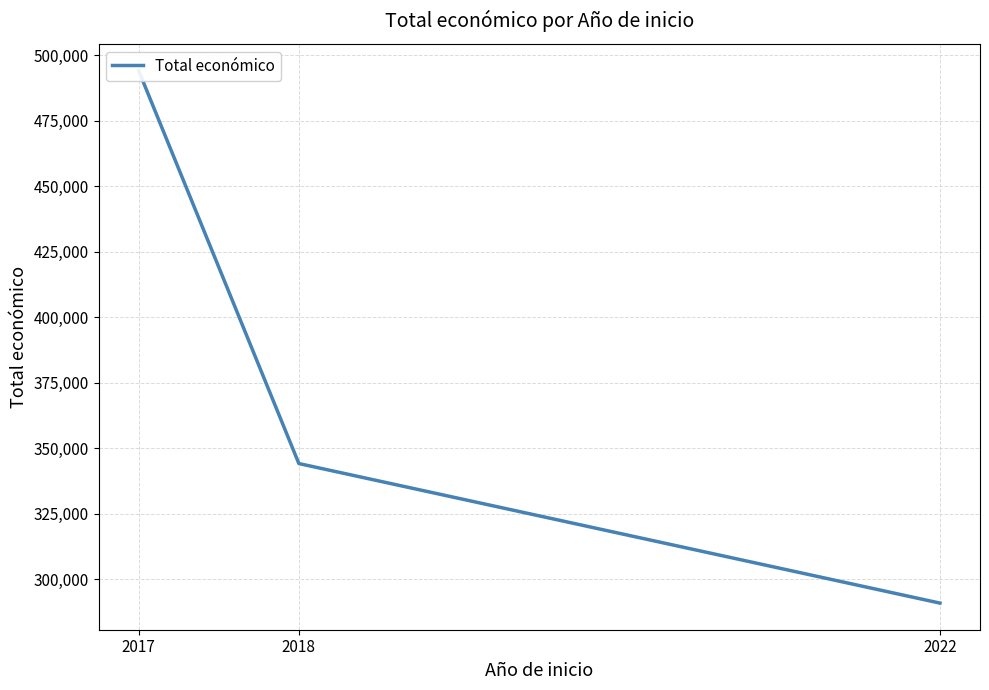

What is the difference between the maximum and second lowest values?

150013